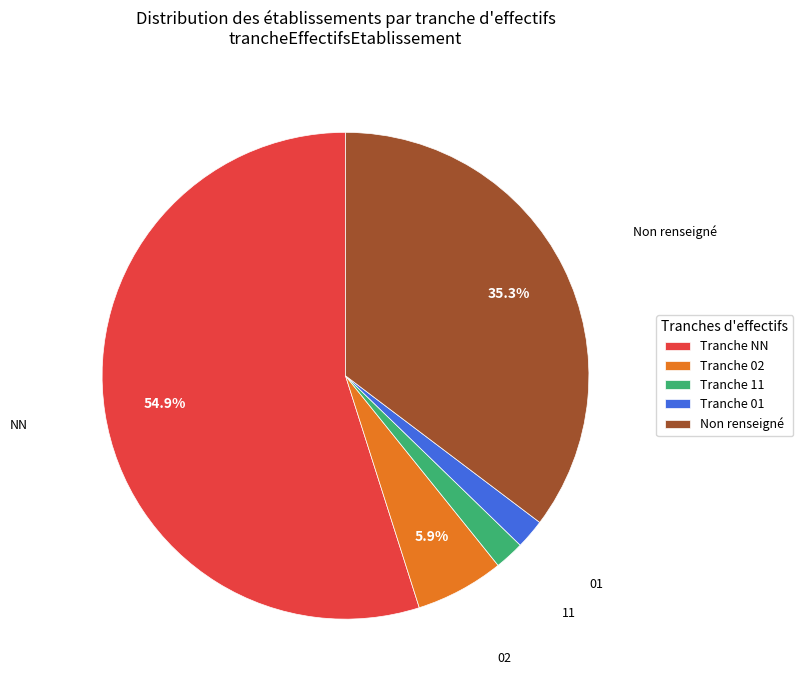

Is it true that 02 is 6% of the pie?

True